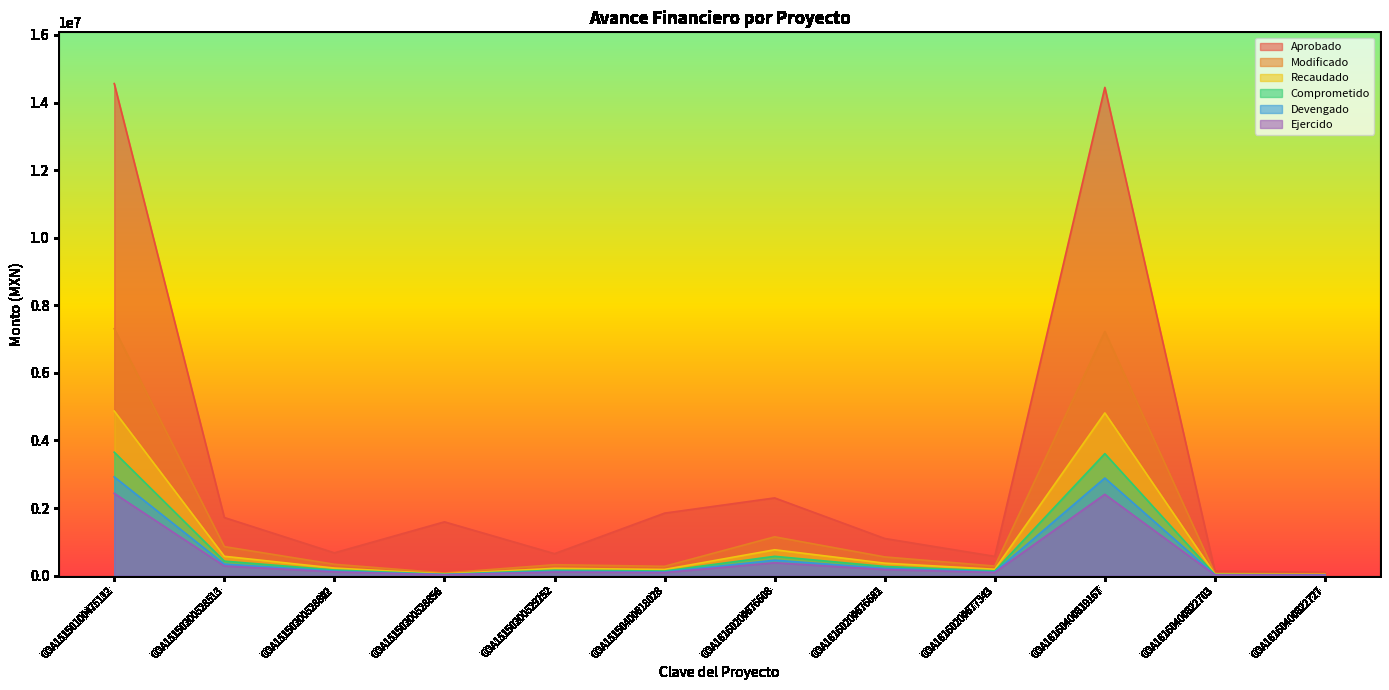

What is the difference between the highest and lowest values at COA16160400822703?

113083.3